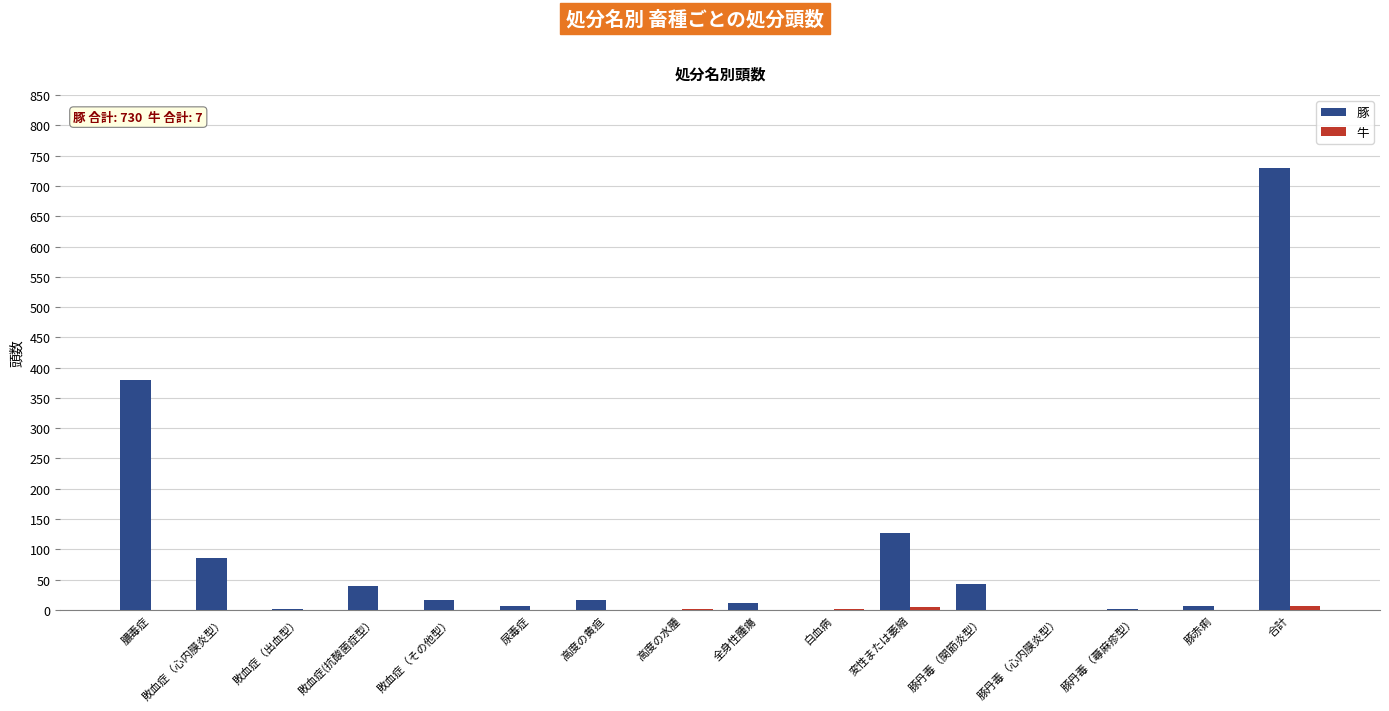

What is the approximate value of 豚 at 敗血症（心内膜炎型）?

85